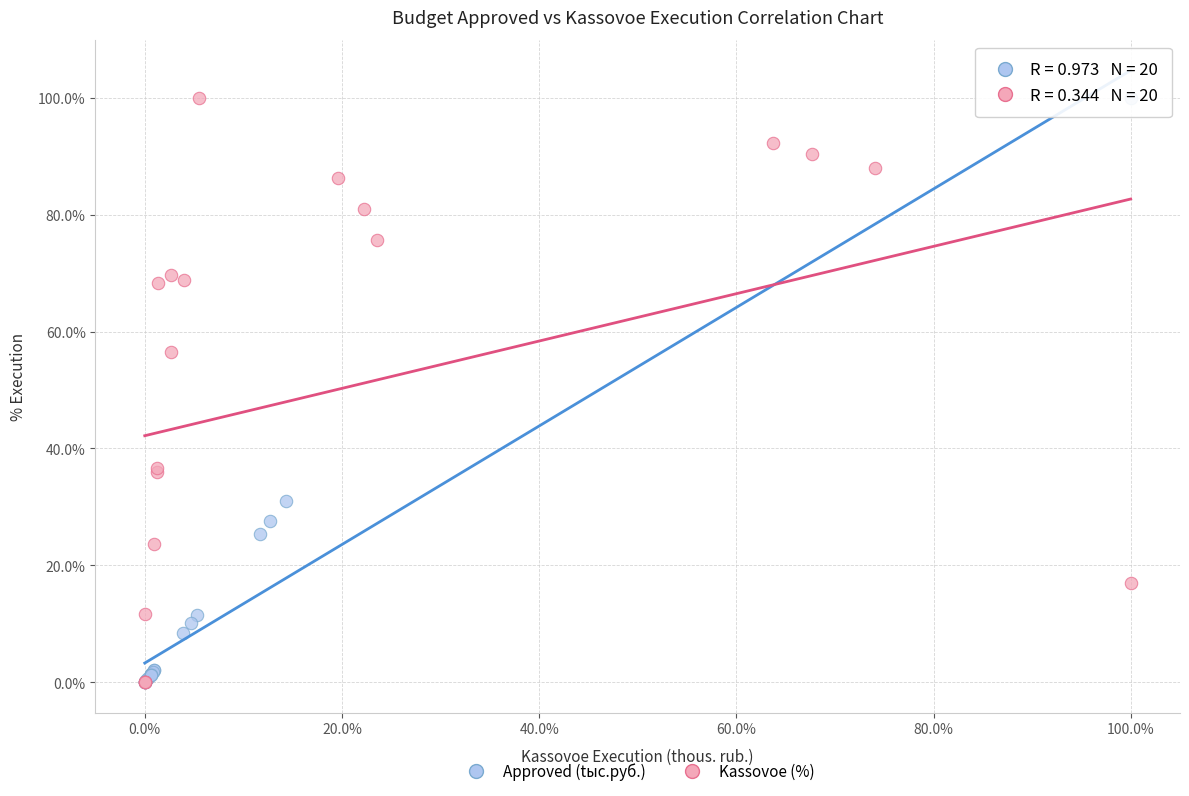

What are all the series names shown in the legend?

Approved (tыс.руб.), Kassovoe (%)